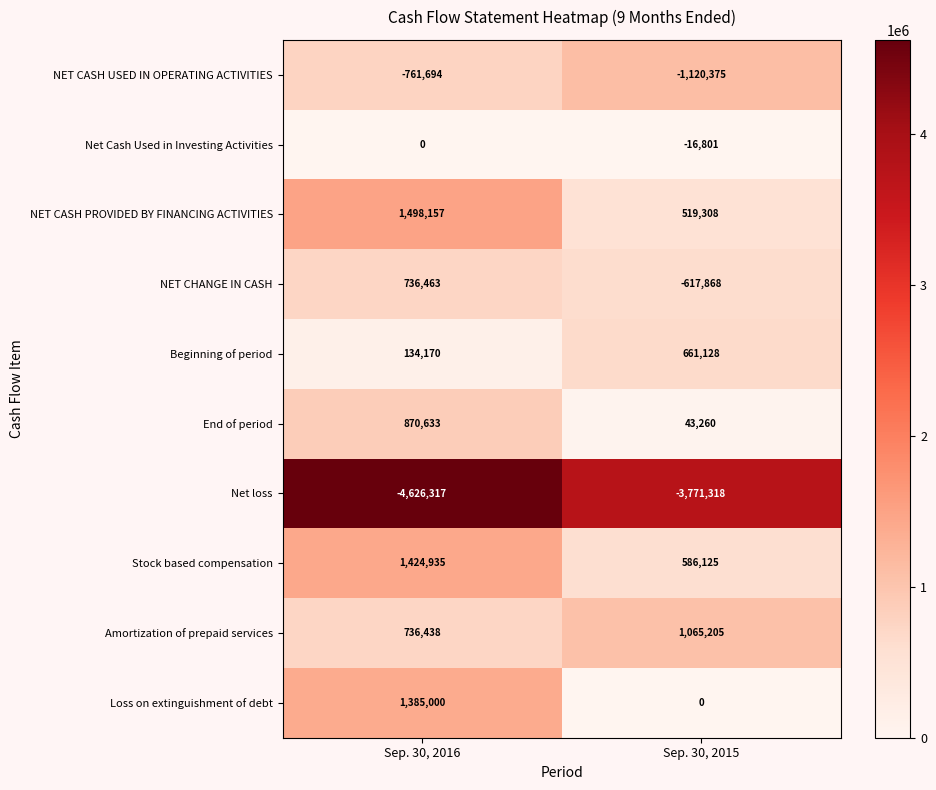

Is the value of NET CHANGE IN CASH at Sep. 30, 2016 greater than the value of Net Cash Used in Investing Activities at Sep. 30, 2015?

Yes